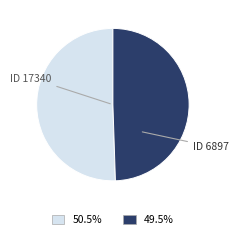

Does any single category account for the majority?

Yes